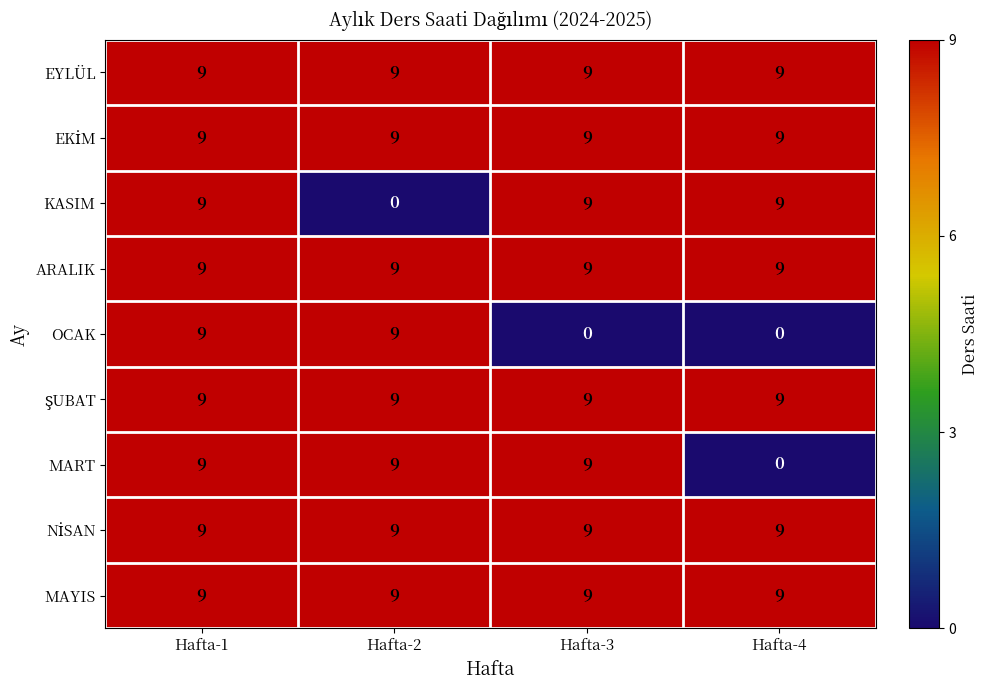

What is the lowest value of the ARALIK series?

9